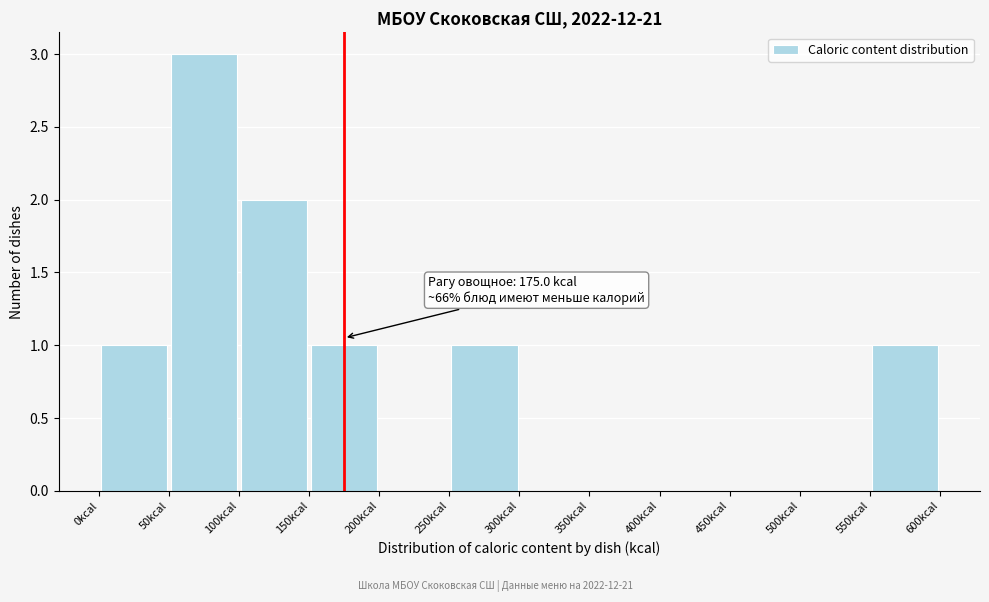

Over which range of the x-axis is the bar tallest?

50 to 100